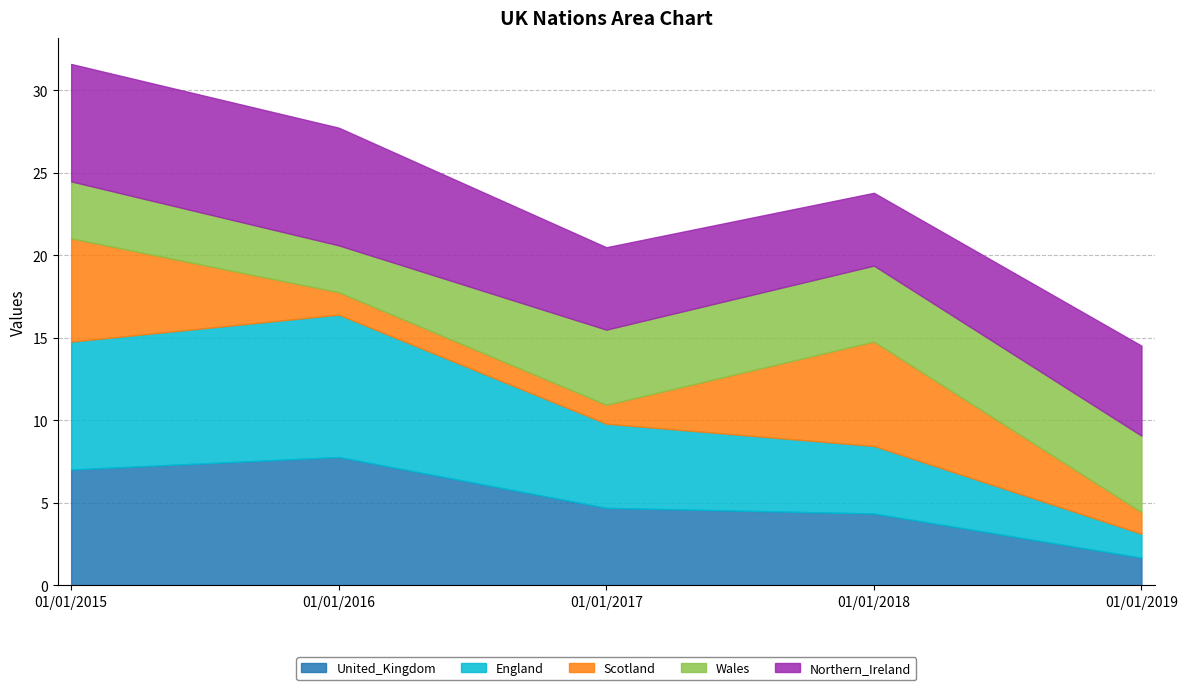

Is it true that United_Kingdom equals 7.8 at 01/01/2016?

True